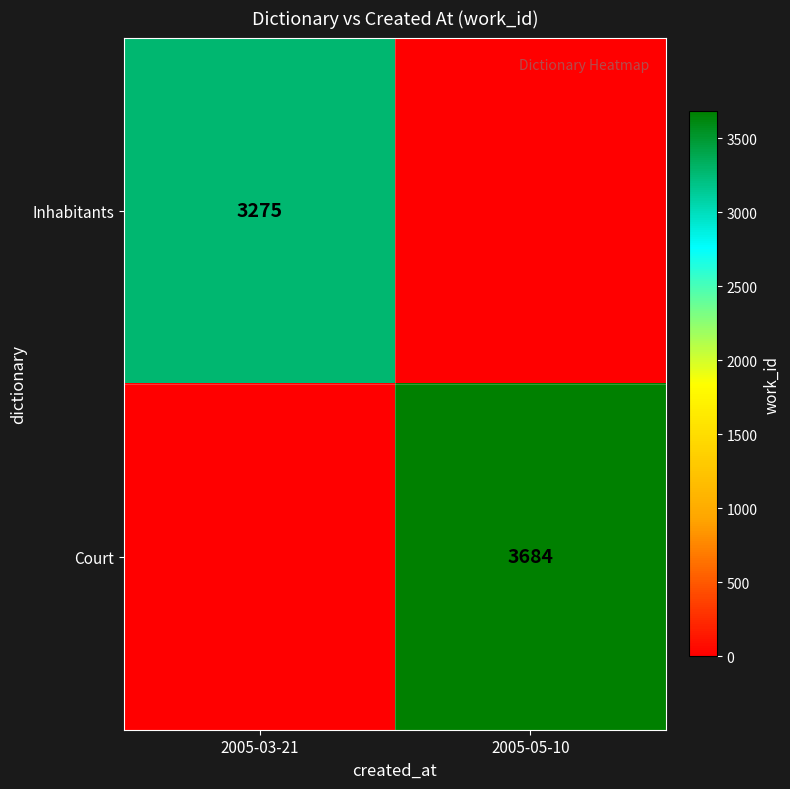

How many data points does each series have?

2